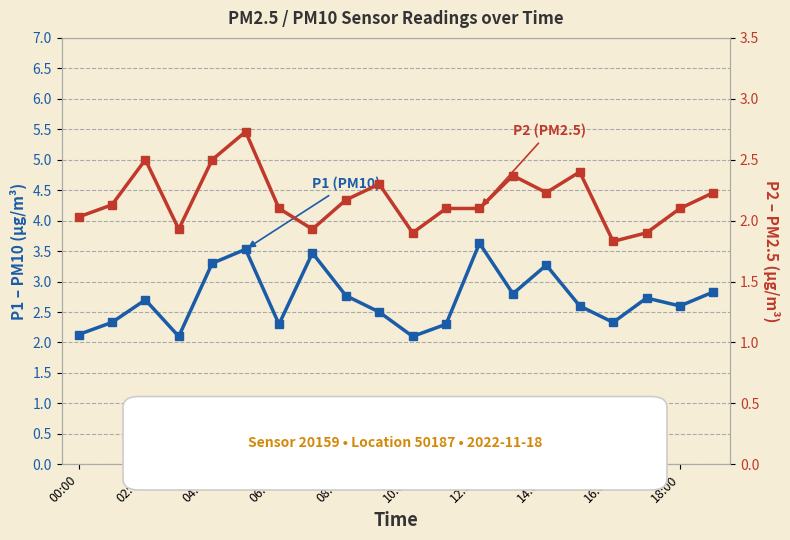

Does the chart display data point markers on the line(s)?

Yes